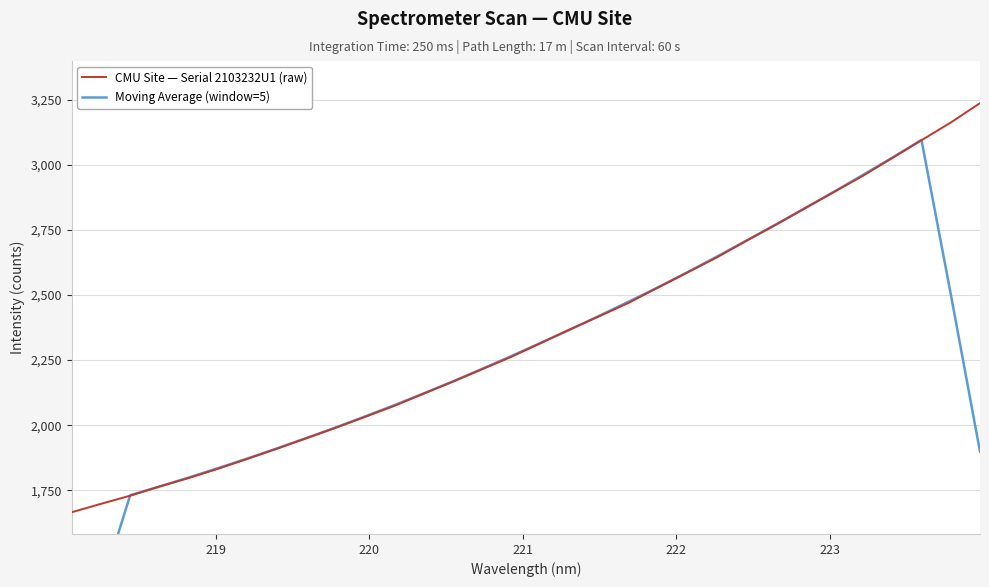

Which series has the largest total across all categories?

CMU Site — Serial 2103232U1 (raw)